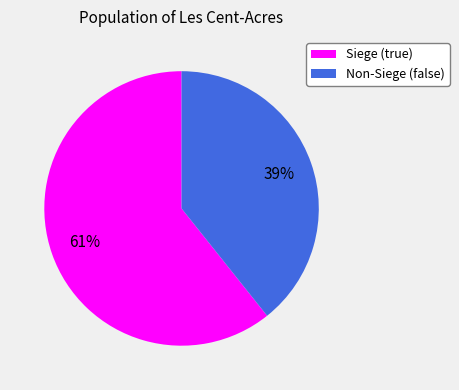

Which slice is the smallest?

Non-Siege (false)